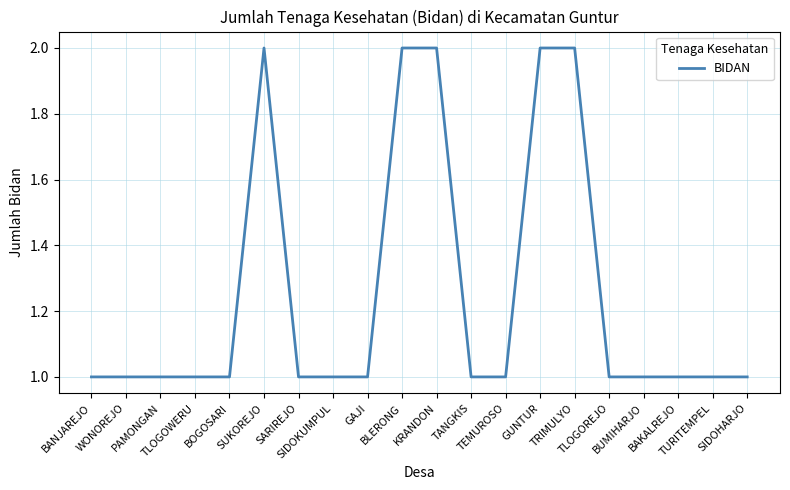

Count the number of data series in this chart.

1